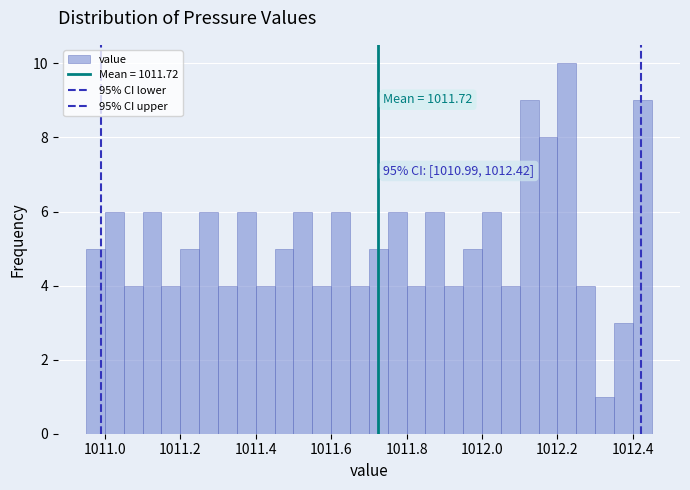

Read against the x-axis, roughly where is the centre of the tallest bar?

1012.22